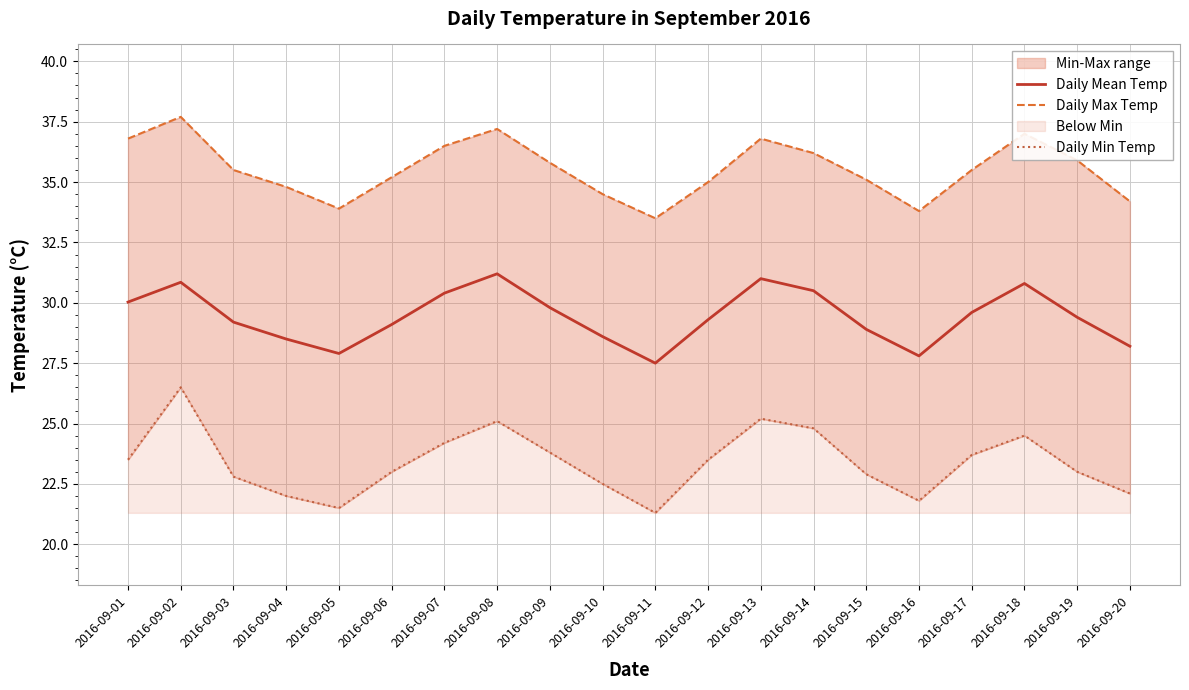

What is the total value across all series at 2016-09-09?

89.4